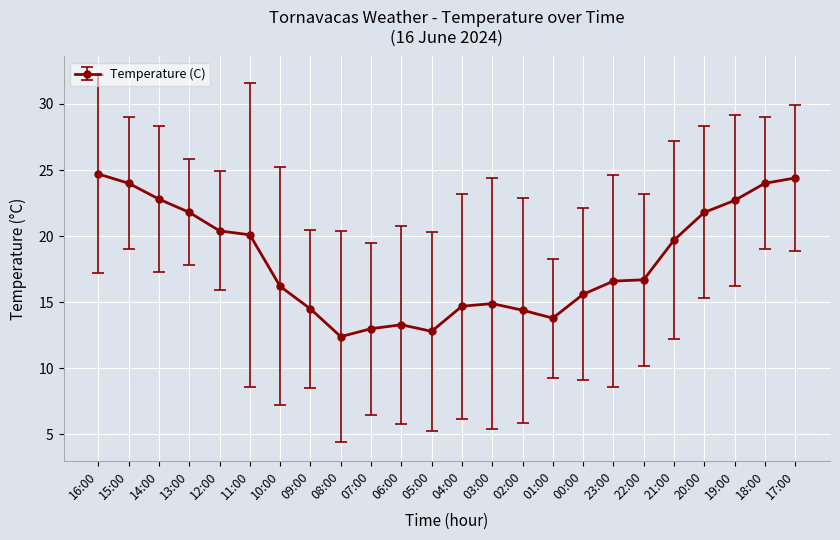

Count the number of data series in this chart.

1